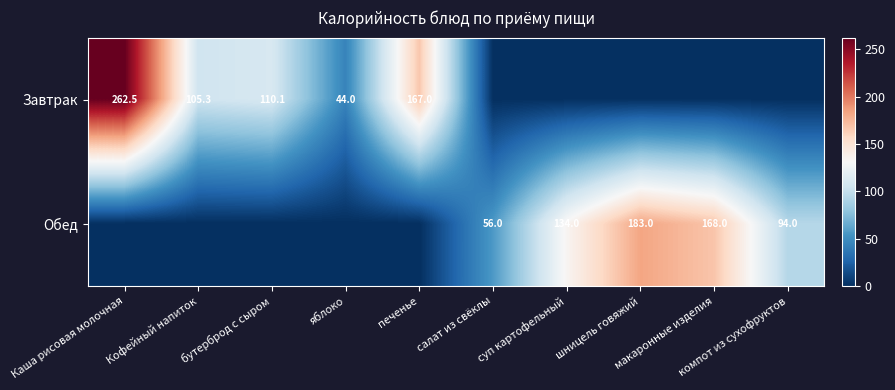

Which category has the highest value in the Обед series?

шницель говяжий